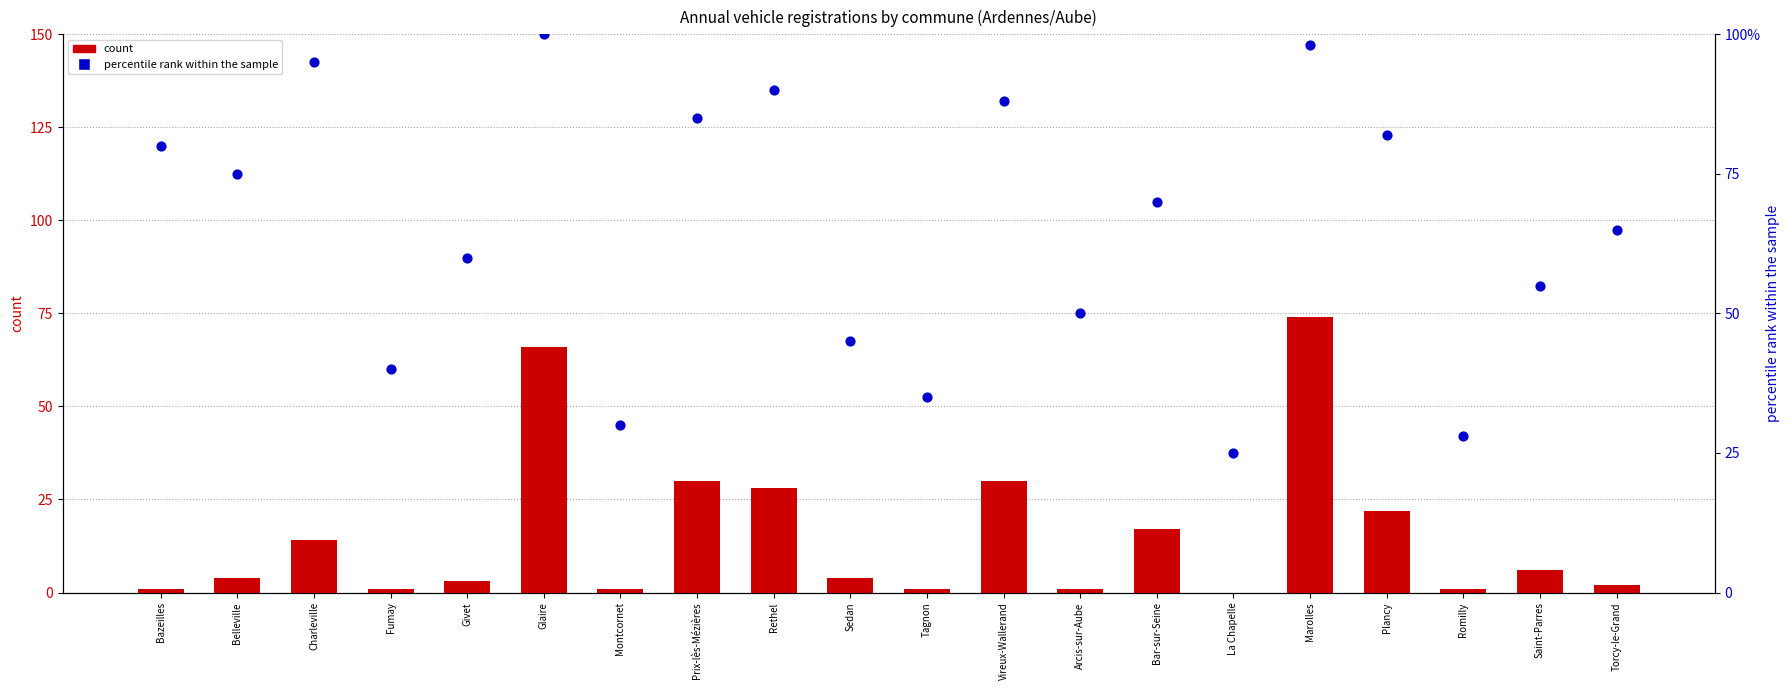

At how many categories does at least one series exceed 36?

16